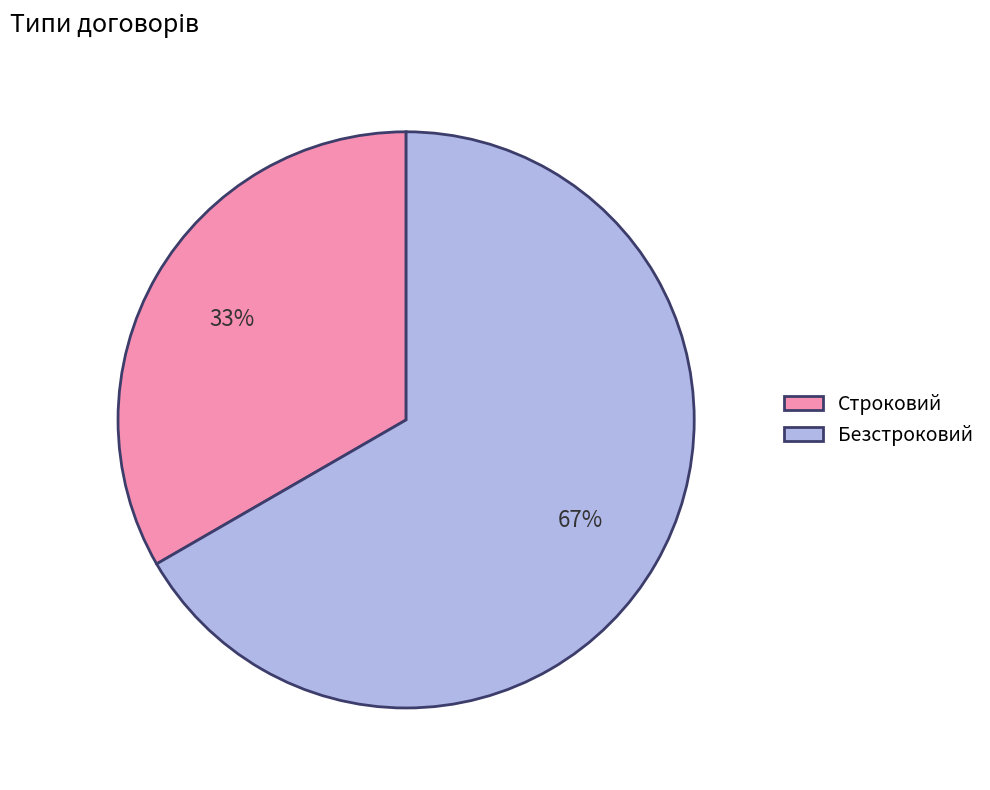

Is there any slice that represents more than half of the pie?

Yes